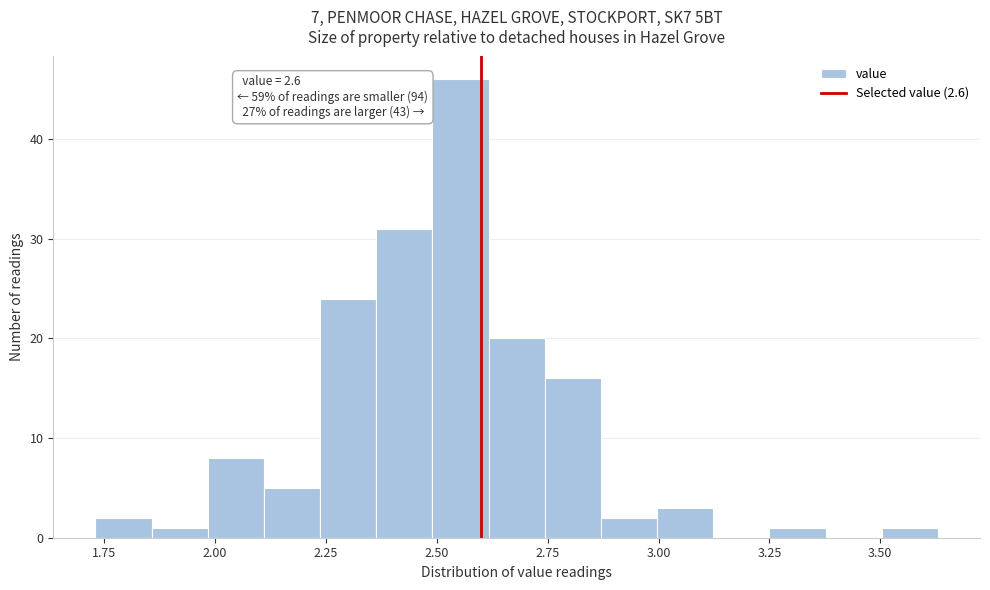

Around what value on the x-axis is the tallest bar? Give the approximate position of its centre, as read against the axis.

2.55